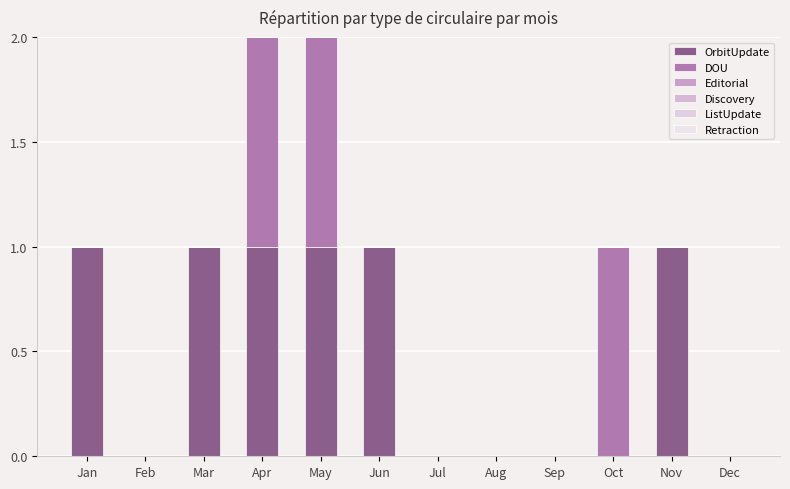

Between Jun and Nov, which series saw the biggest shift?

OrbitUpdate